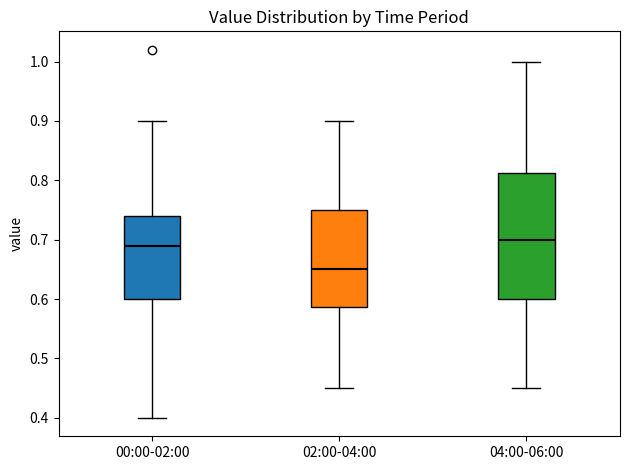

Where is the lower edge of the box for 02:00-04:00 on the y-axis? The values are not printed on the chart, so give them approximately, as read against the axis.

0.59